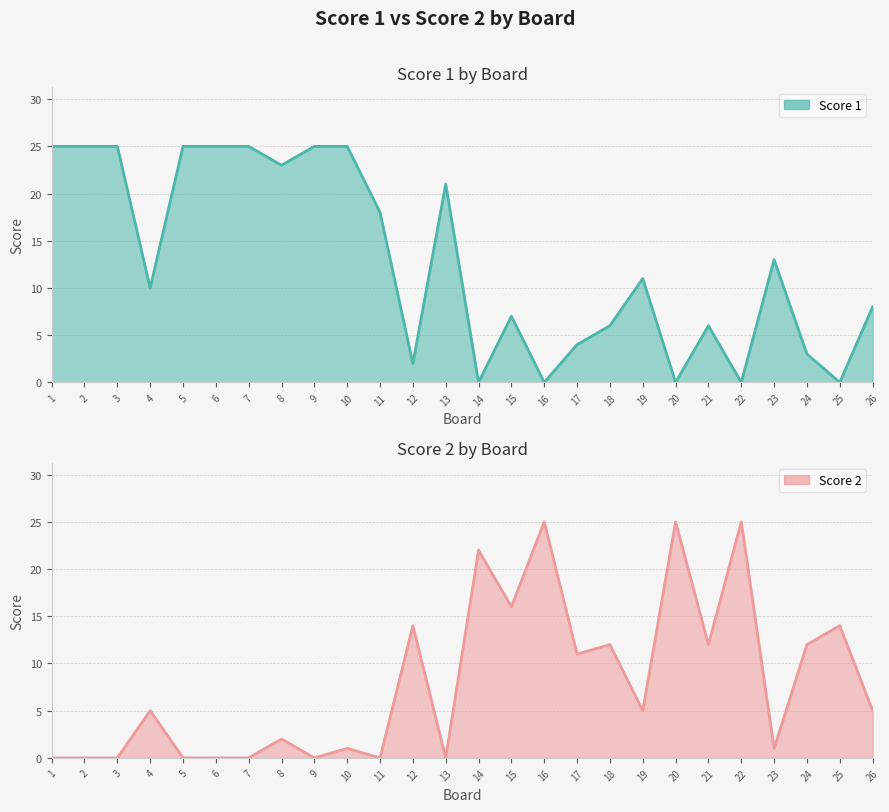

What is the sum of the Score 2 values at 17 and 18?

23